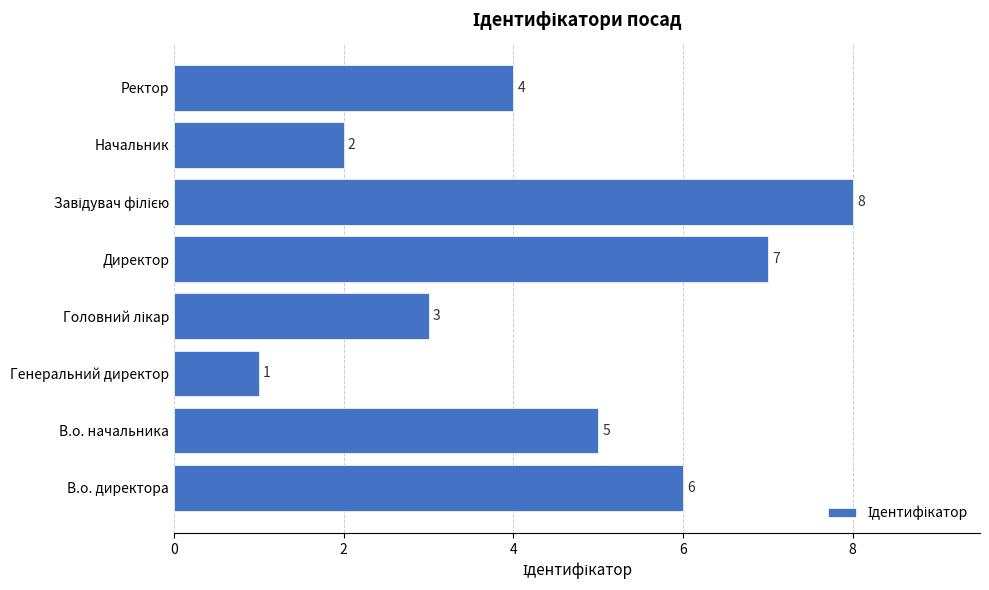

Reading bottom to top, list all the values displayed in this chart.

6	5	1	3	7	8	2	4